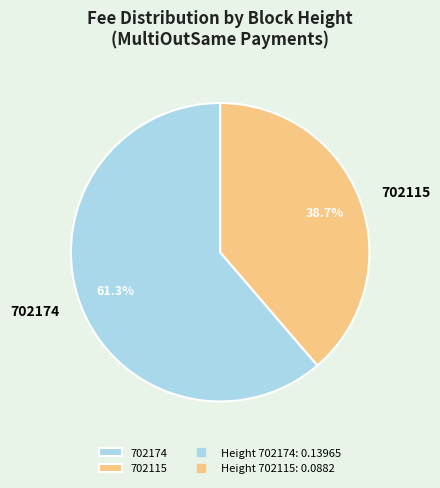

To the nearest percent, what percentage of the pie is 702115?

39%